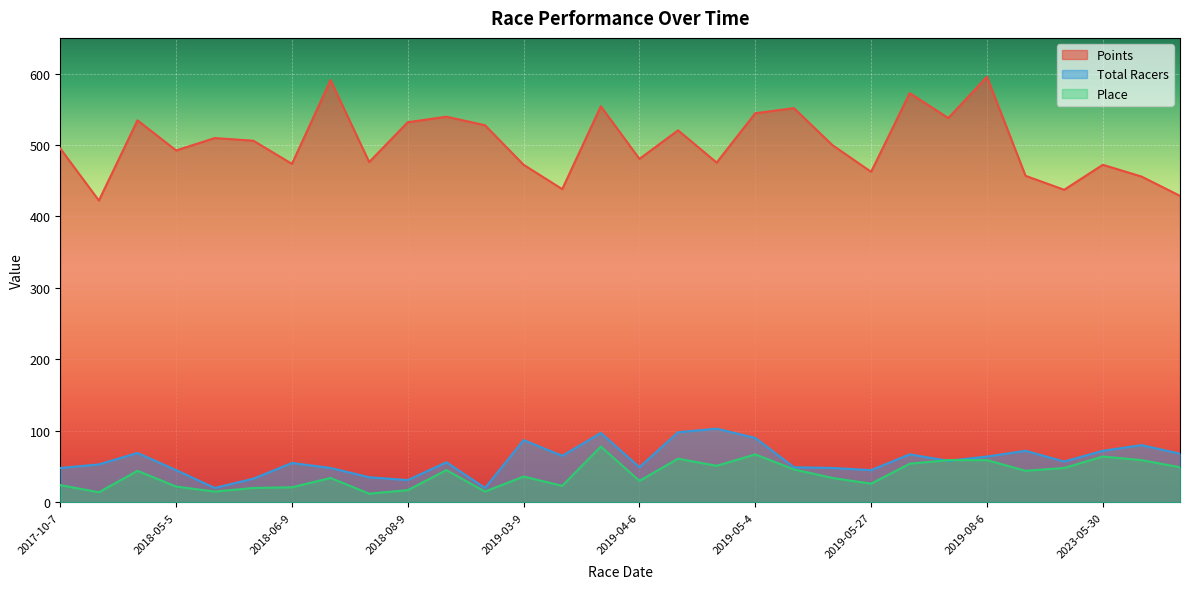

Rank the series at 2019-03-9 from lowest to highest value.

Place, Total Racers, Points